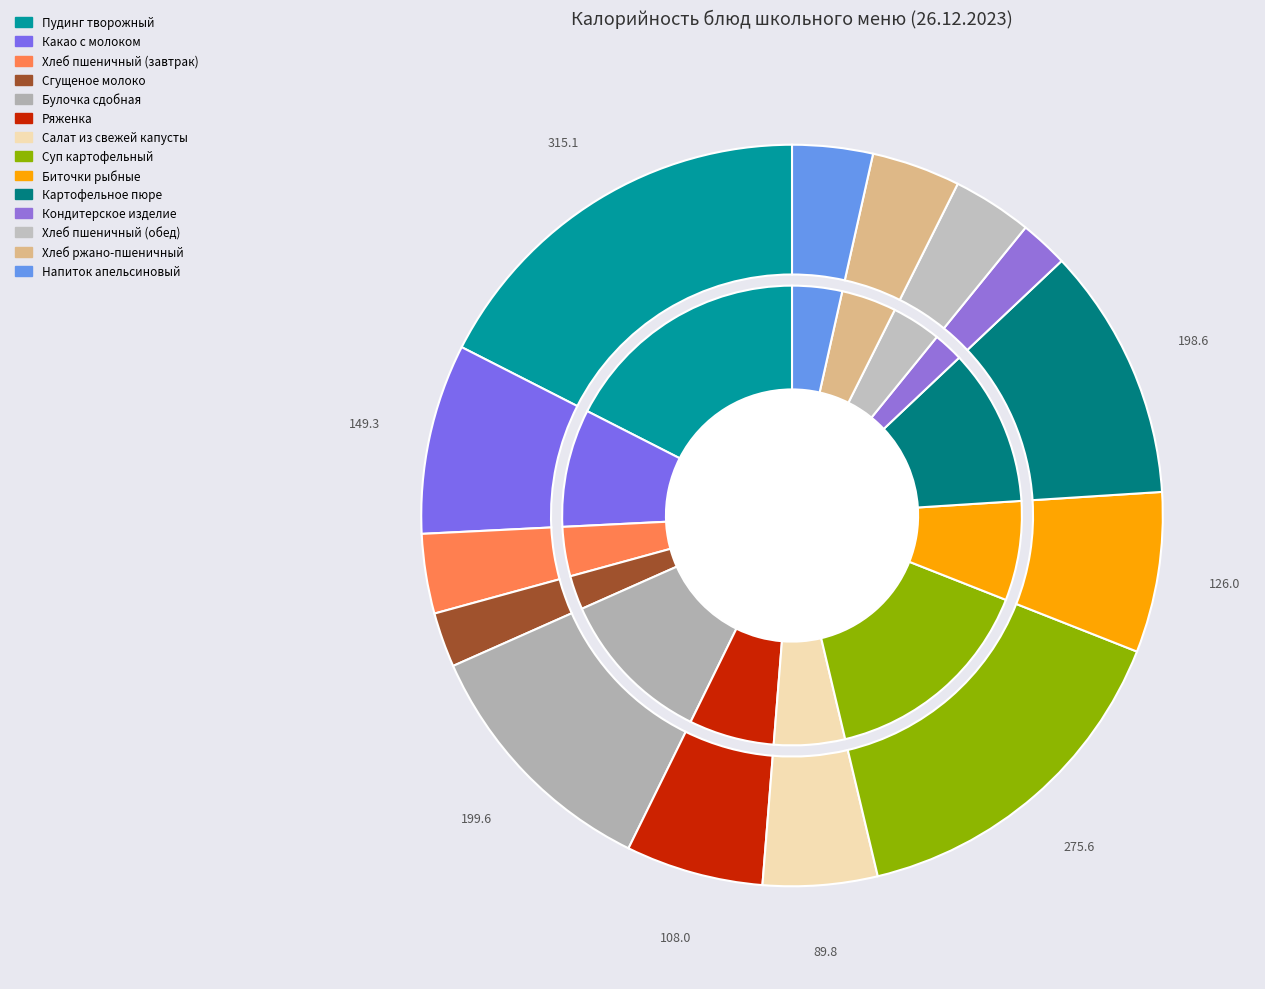

To the nearest percent, what portion does Сгущеное молоко represent?

2%